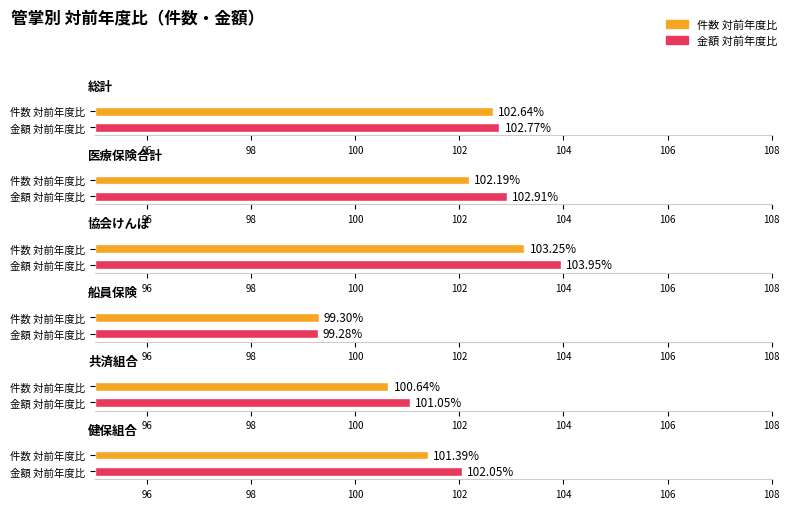

What is the highest value of the 件数 対前年度比 series?

103.2